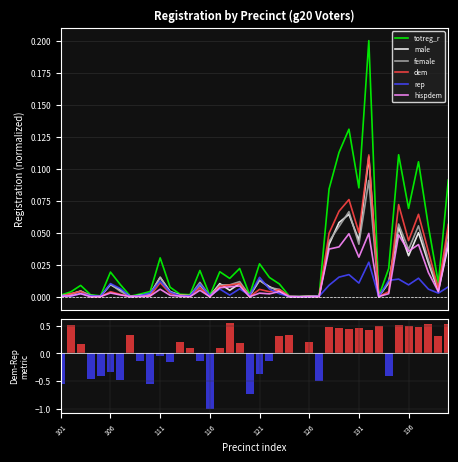

Reading left to right, transcribe all the data shown in this chart.

totreg_r: 0.0	0.0	0.0	0.0	0.0	0.0	0.0	0.0	0.0	0.0	0.0	0.0	0.0	0.0	0.0	0.0	0.0	0.0	0.0	0.0	0.0	0.0	0.0	0.0	0.0	0.0	0.0	0.1	0.1	0.1	0.1	0.2	0.0	0.0	0.1	0.1	0.1	0.1	0.0	0.1
male: 0.0	0.0	0.0	0.0	0.0	0.0	0.0	0.0	0.0	0.0	0.0	0.0	0.0	0.0	0.0	0.0	0.0	0.0	0.0	0.0	0.0	0.0	0.0	0.0	0.0	0.0	0.0	0.0	0.1	0.1	0.0	0.1	0.0	0.0	0.1	0.0	0.1	0.0	0.0	0.0
female: 0.0	0.0	0.0	0.0	0.0	0.0	0.0	0.0	0.0	0.0	0.0	0.0	0.0	0.0	0.0	0.0	0.0	0.0	0.0	0.0	0.0	0.0	0.0	0.0	0.0	0.0	0.0	0.0	0.1	0.1	0.0	0.1	0.0	0.0	0.1	0.0	0.1	0.0	0.0	0.1
dem: 0.0	0.0	0.0	0.0	0.0	0.0	0.0	0.0	0.0	0.0	0.0	0.0	0.0	0.0	0.0	0.0	0.0	0.0	0.0	0.0	0.0	0.0	0.0	0.0	0.0	0.0	0.0	0.0	0.1	0.1	0.1	0.1	0.0	0.0	0.1	0.0	0.1	0.0	0.0	0.1
rep: 0.0	0.0	0.0	0.0	0.0	0.0	0.0	0.0	0.0	0.0	0.0	0.0	0.0	0.0	0.0	0.0	0.0	0.0	0.0	0.0	0.0	0.0	0.0	0.0	0.0	0.0	0.0	0.0	0.0	0.0	0.0	0.0	0.0	0.0	0.0	0.0	0.0	0.0	0.0	0.0
hispdem: 0.0	0.0	0.0	0.0	0.0	0.0	0.0	0.0	0.0	0.0	0.0	0.0	0.0	0.0	0.0	0.0	0.0	0.0	0.0	0.0	0.0	0.0	0.0	0.0	0.0	0.0	0.0	0.0	0.0	0.0	0.0	0.0	0.0	0.0	0.0	0.0	0.0	0.0	0.0	0.0